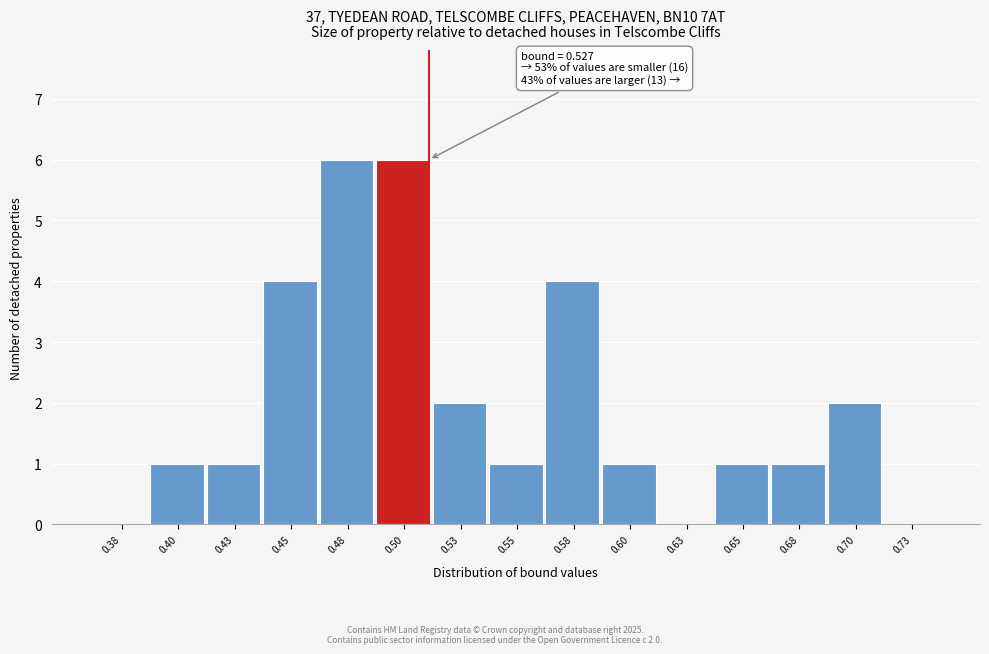

Reading right to left, extract all data points from this chart.

0.73=0	0.70=2	0.68=1	0.65=1	0.63=0	0.60=1	0.58=4	0.55=1	0.53=2	0.50=6	0.48=6	0.45=4	0.43=1	0.40=1	0.38=0